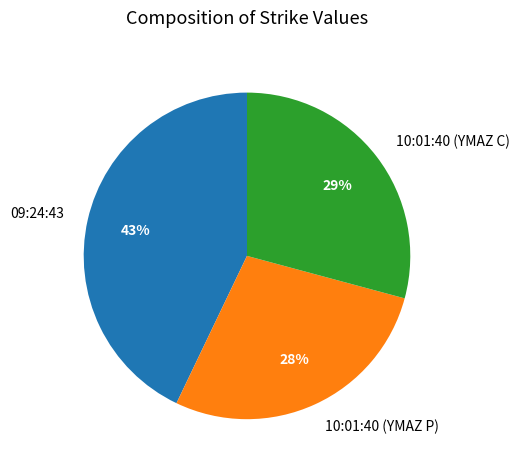

What percentage is the 09:24:43 slice, to the nearest percent?

43%